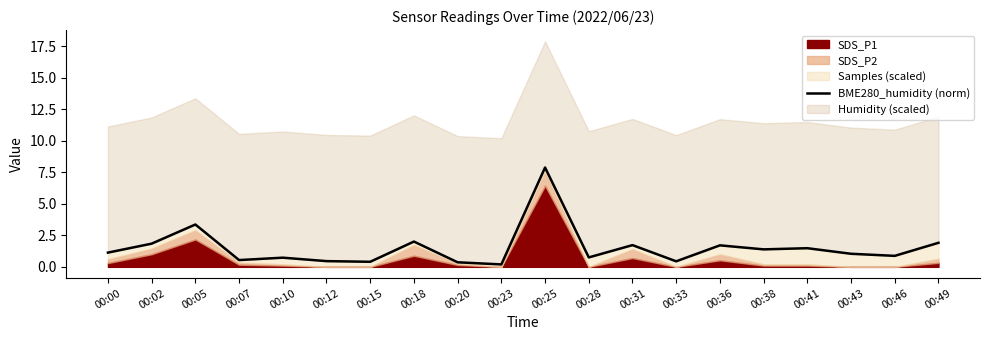

The value at 00:00 is 1.1. True or false?

True